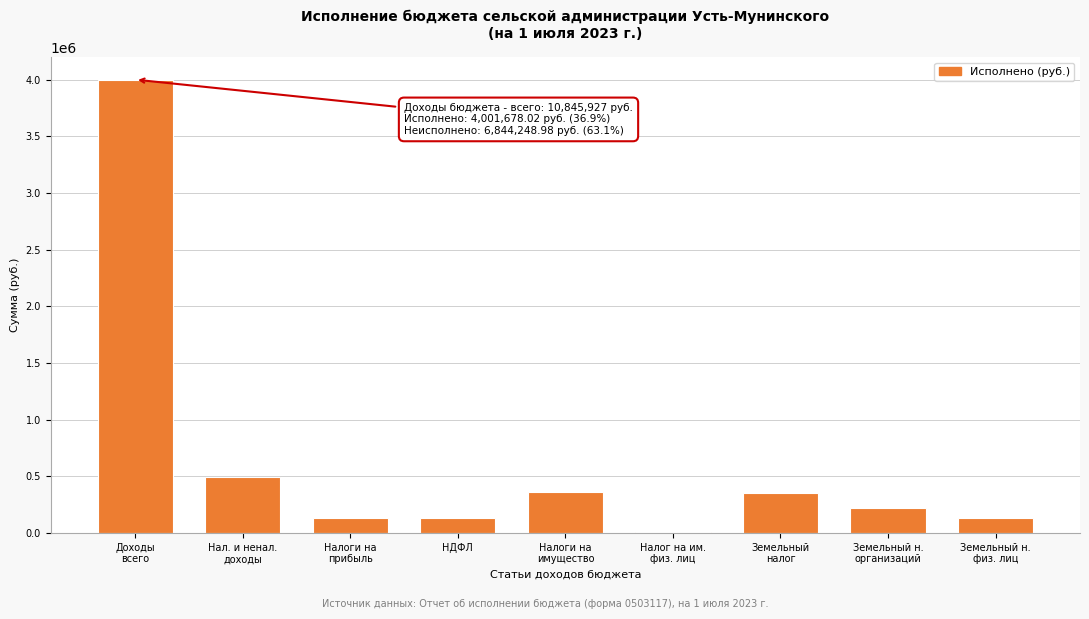

What is the greatest value displayed?

4001678.0